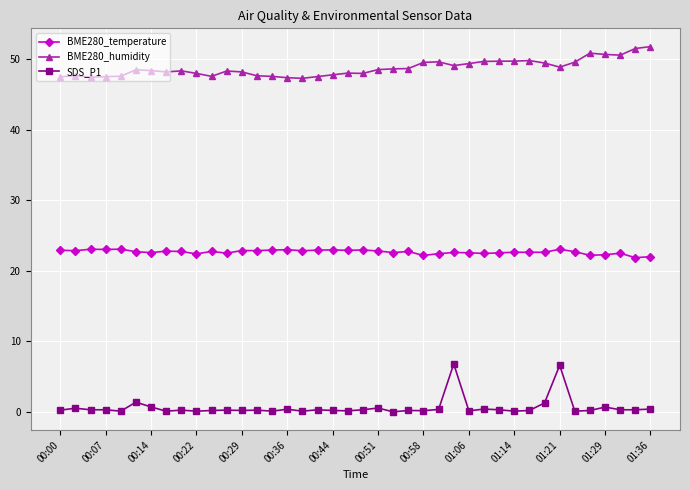

How many lines are shown in the chart?

3